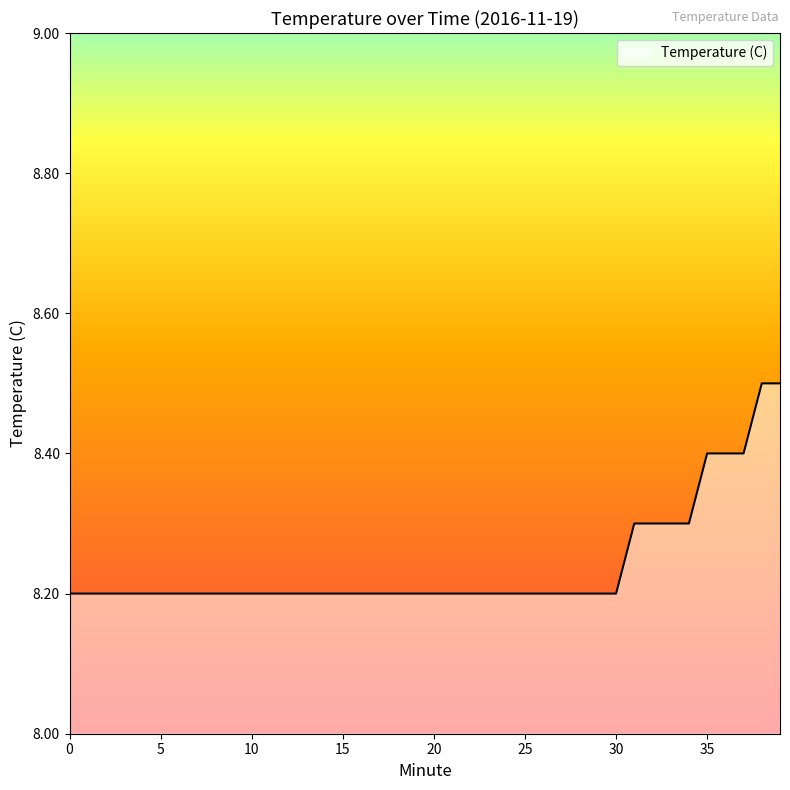

What is the maximum value shown in the chart?

8.5